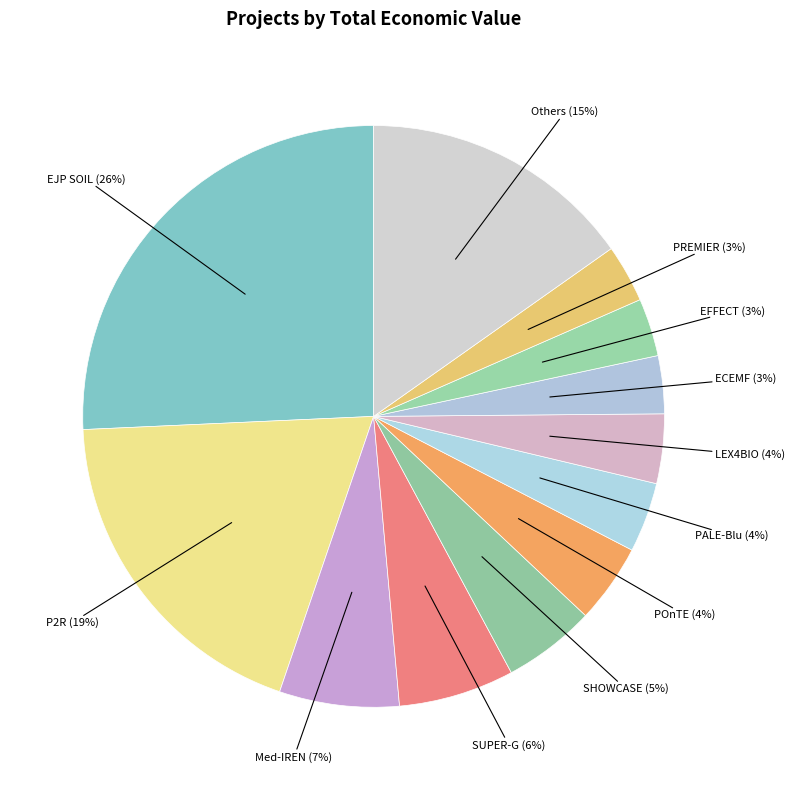

Do P2R and EJP SOIL together represent more than half of the pie?

No